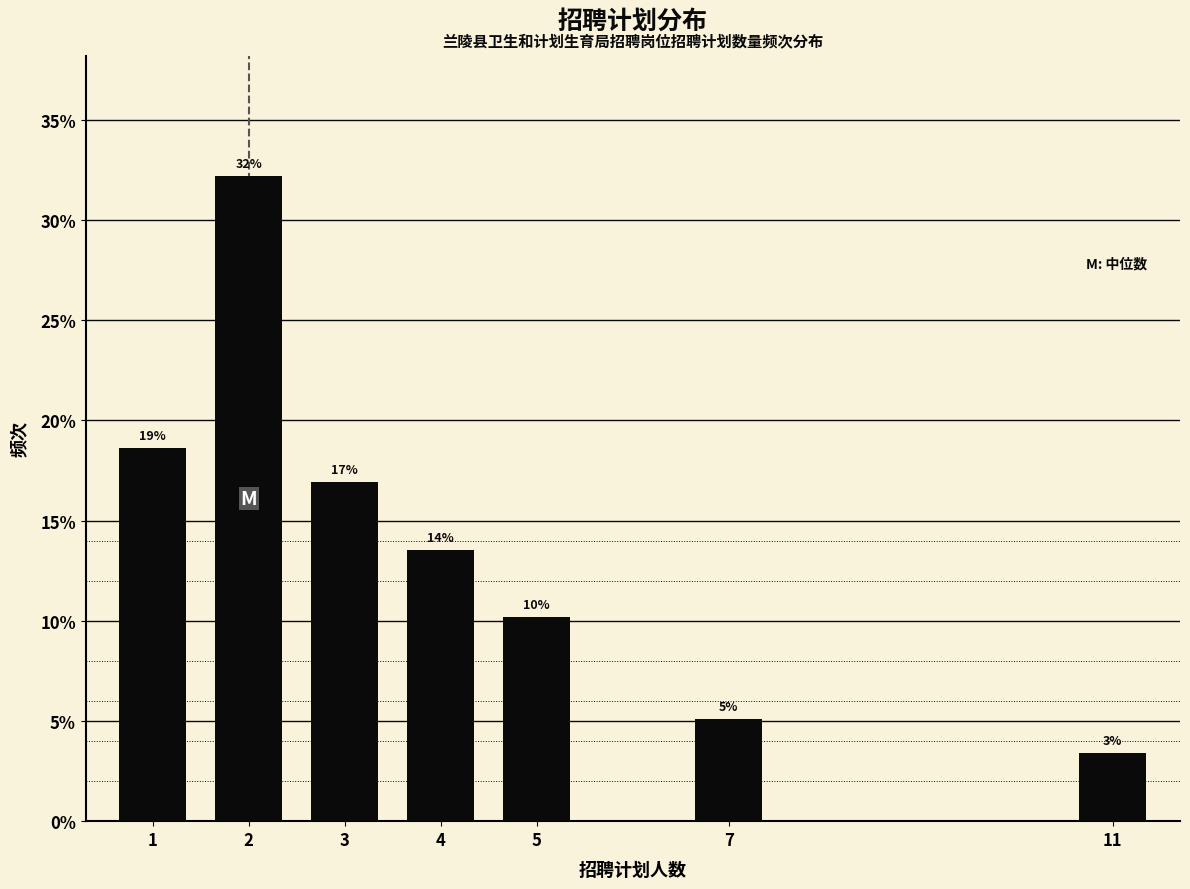

Does the chart contain any negative values?

No